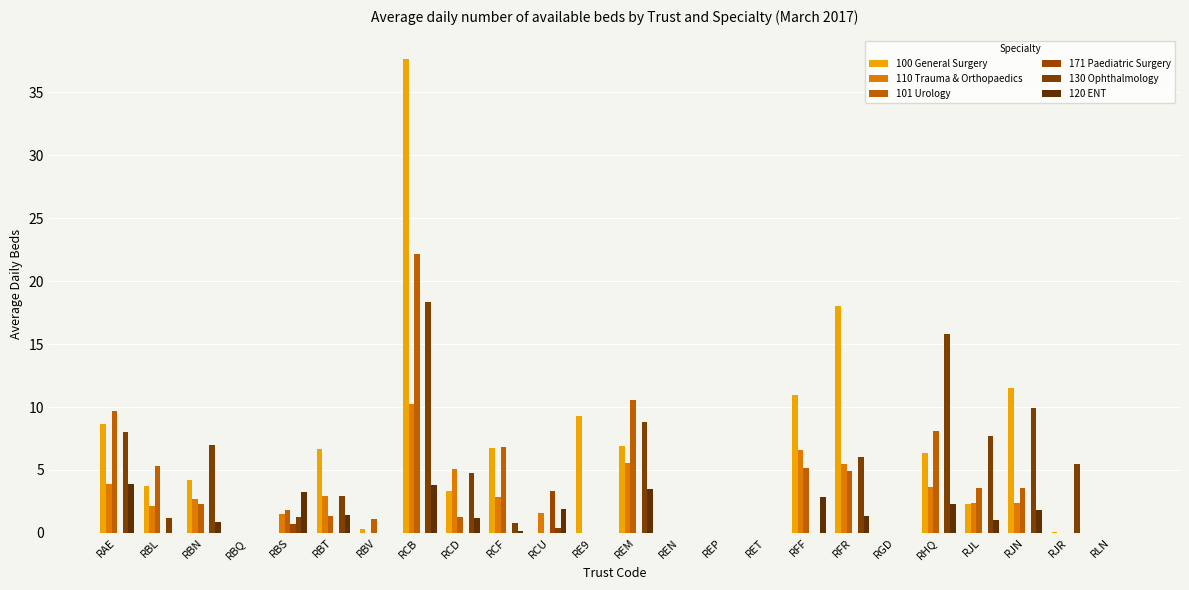

The 171 Paediatric Surgery series shows -2.0 at RFR. True or false?

False